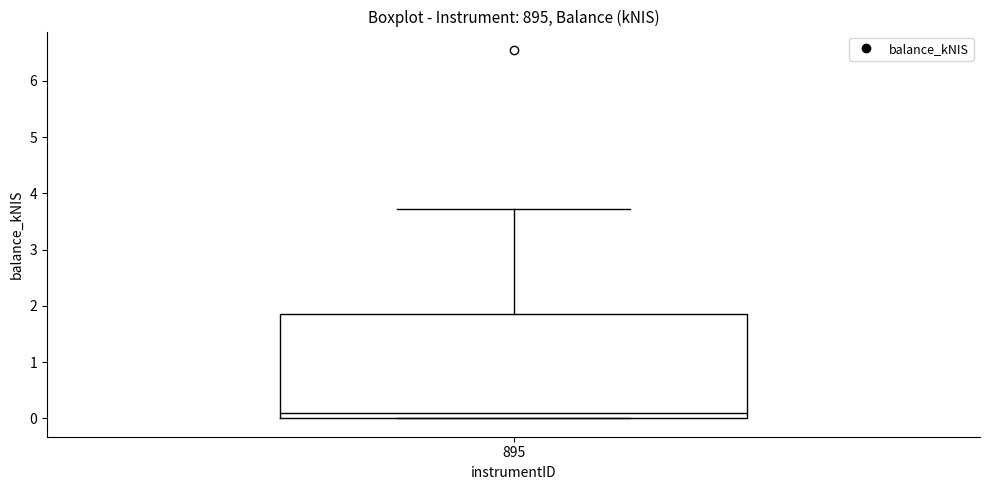

Where is the lower edge of the box at x = 895 on the y-axis? The values are not printed on the chart, so give them approximately, as read against the axis.

0.0